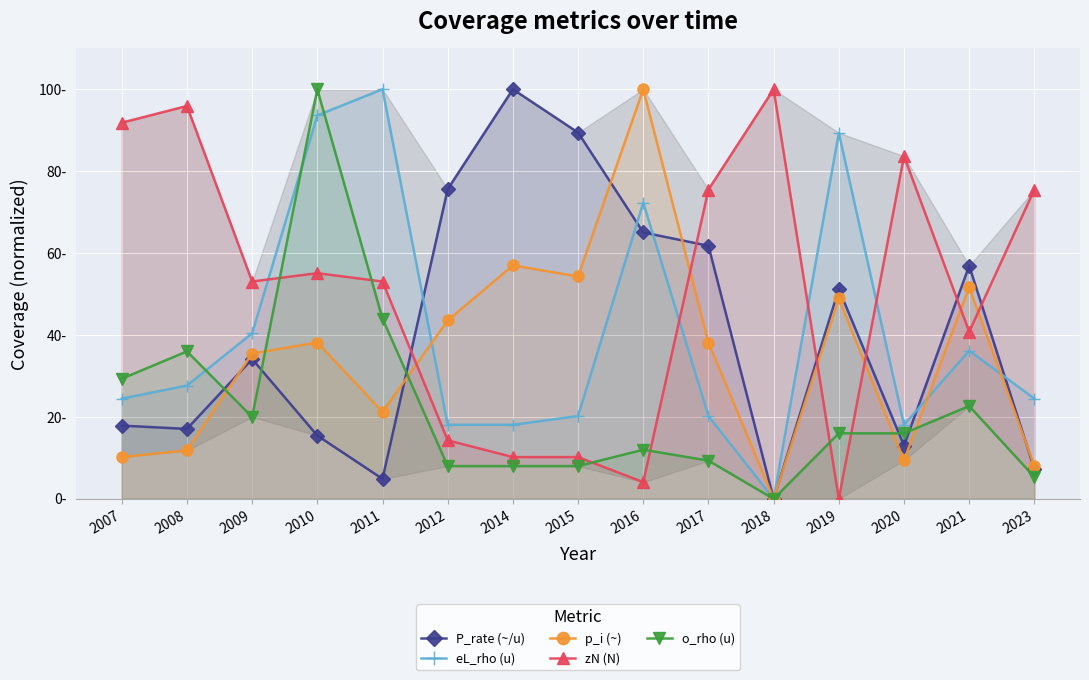

How many distinct data groups are displayed?

5